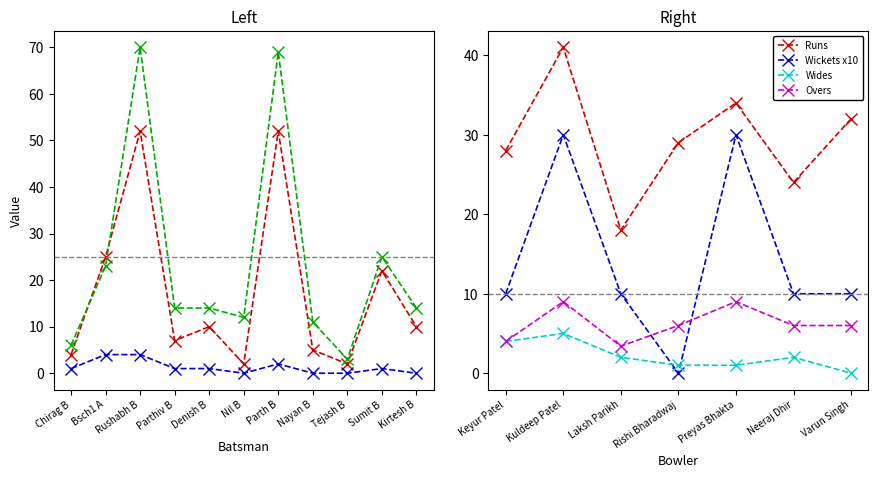

At which category does Wickets reach its first local valley?

Rishi Bharadwaj